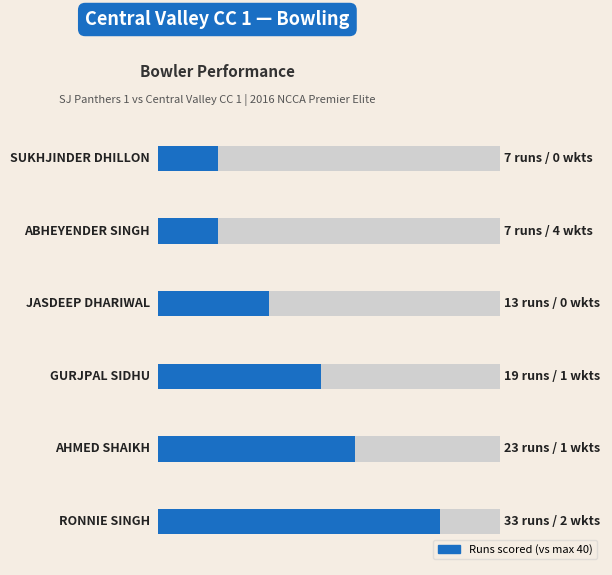

The value at 0 is 33. True or false?

True